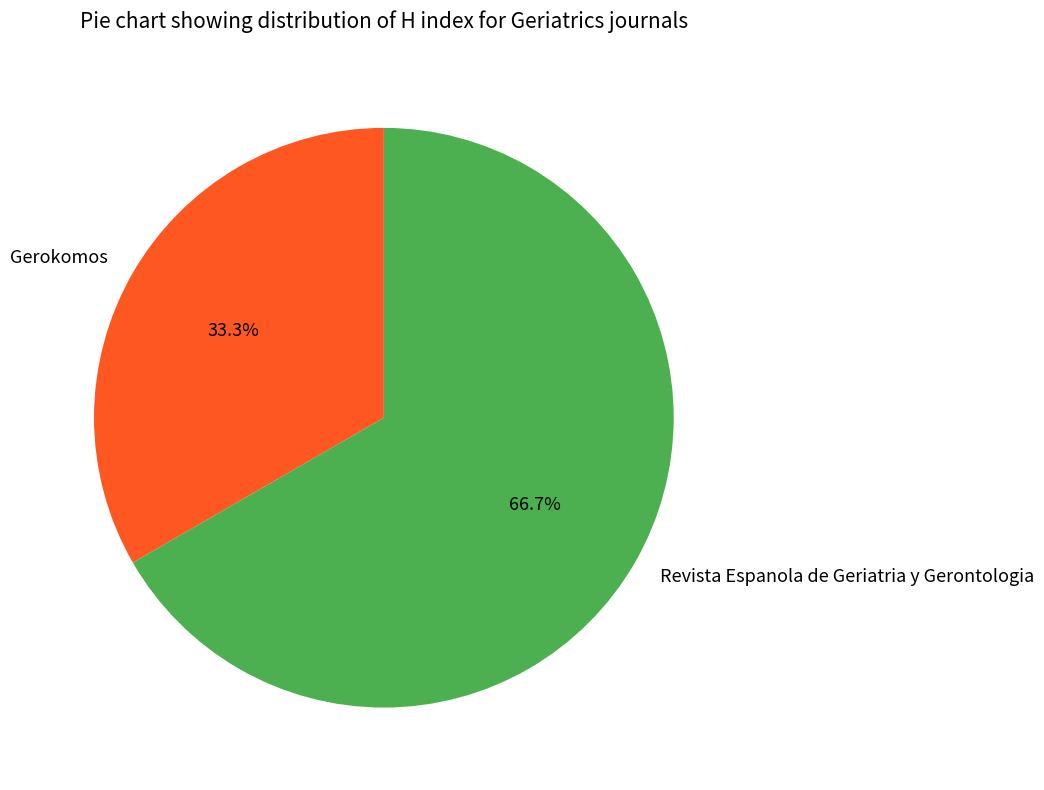

To the nearest percent, what is the combined percentage of Revista Espanola de Geriatria y Gerontologia and Gerokomos?

100%